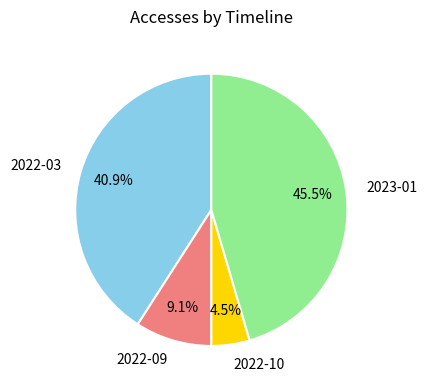

To the nearest percent, what is the difference between the 2023-01 and 2022-10 slice percentages?

41%